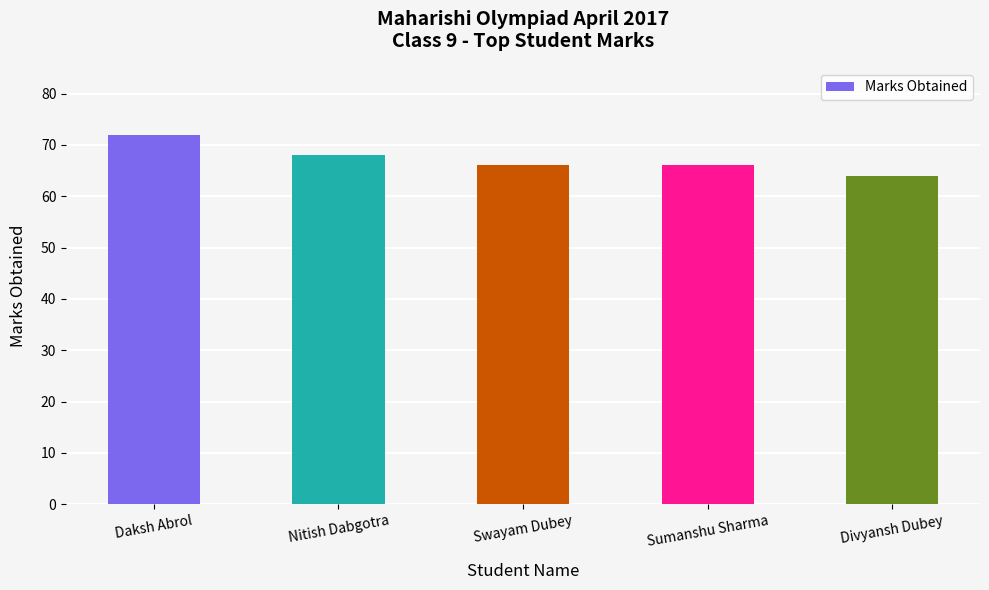

Reading left to right, list all the values displayed in this chart.

Daksh Abrol=72	Nitish Dabgotra=68	Swayam Dubey=66	Sumanshu Sharma=66	Divyansh Dubey=64